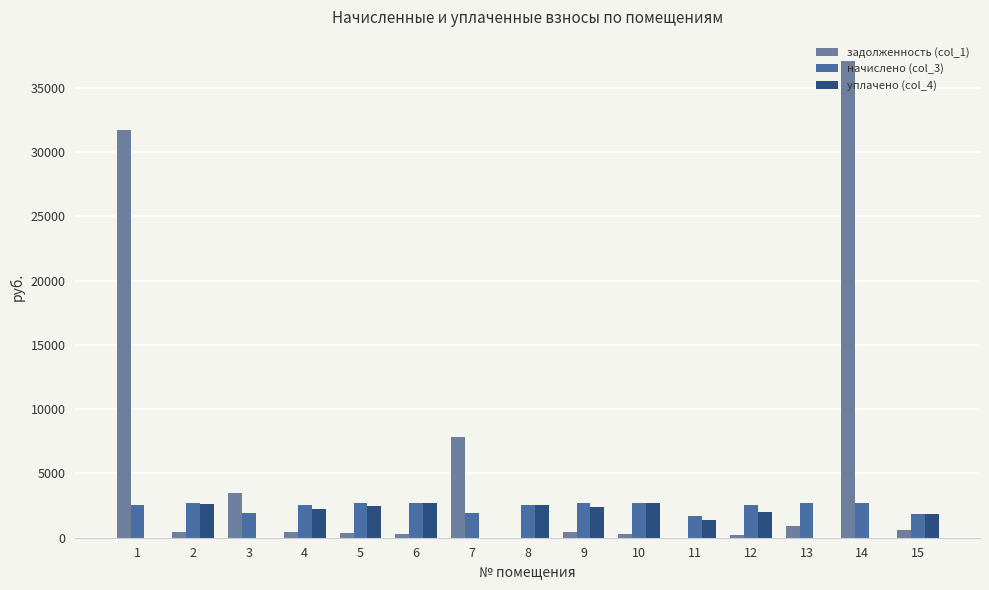

What is the greatest value displayed?

37088.3